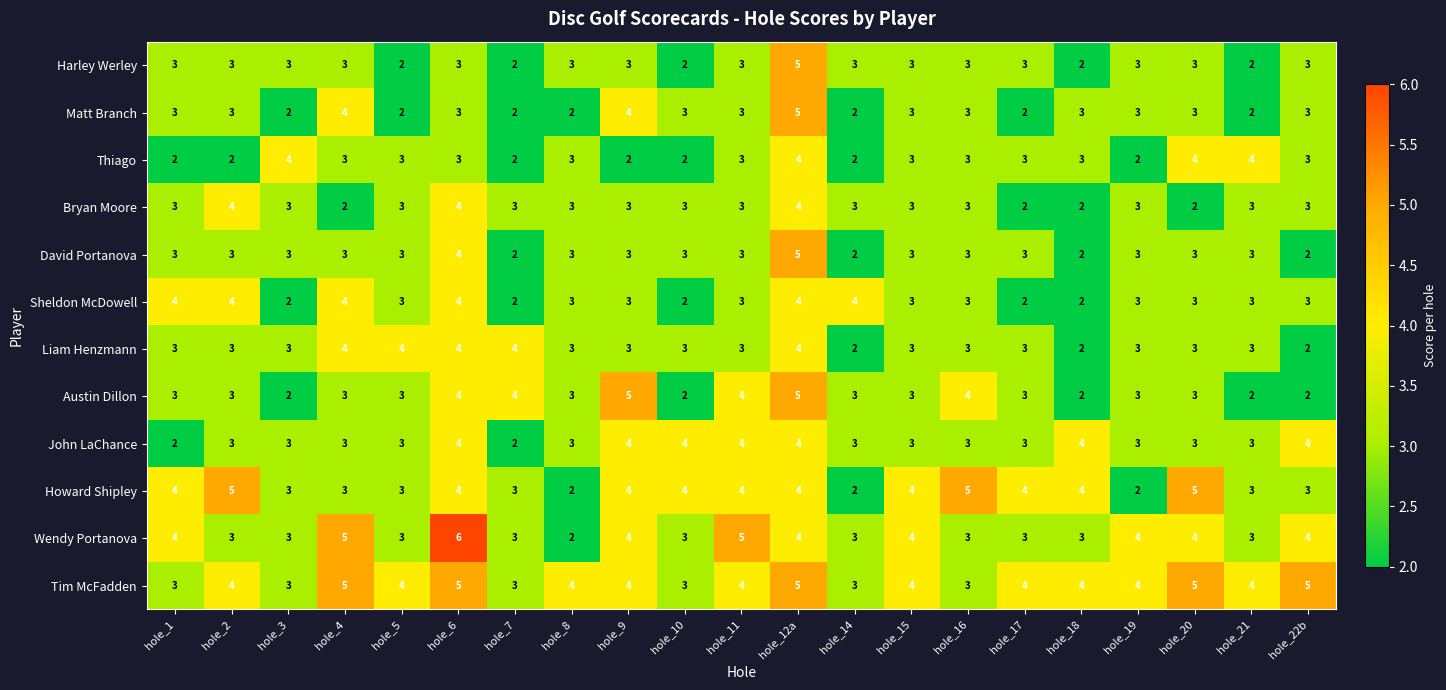

Which series has the largest range (max minus min)?

Wendy Portanova